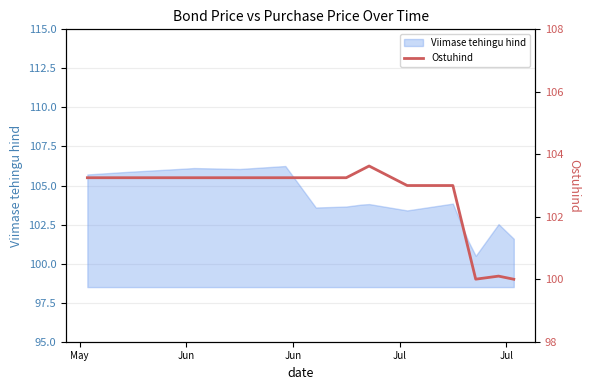

Count the number of values greater than 103.

10